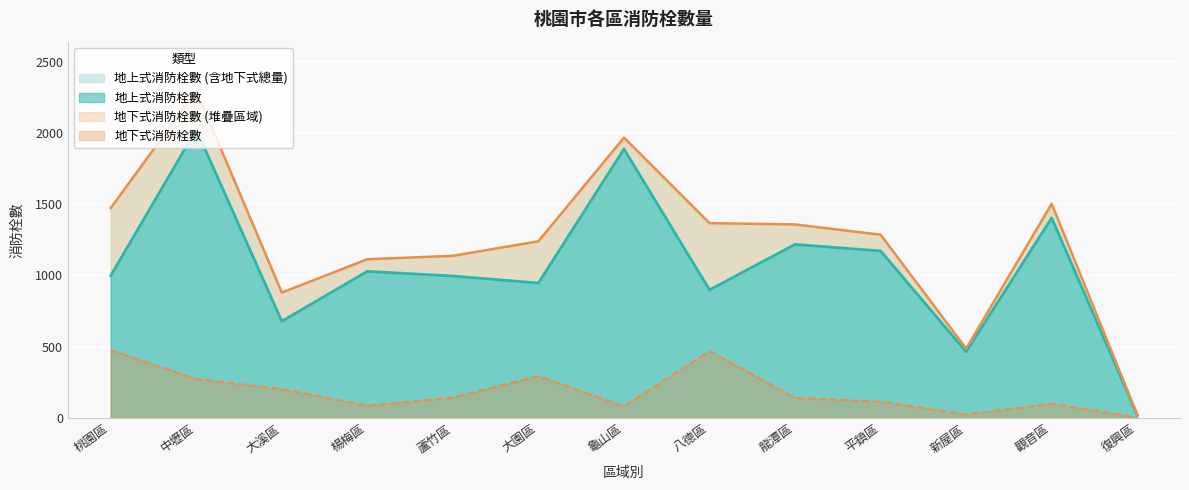

True or false: 地上式消防栓數 has more than 2 points higher than both neighbors.

True